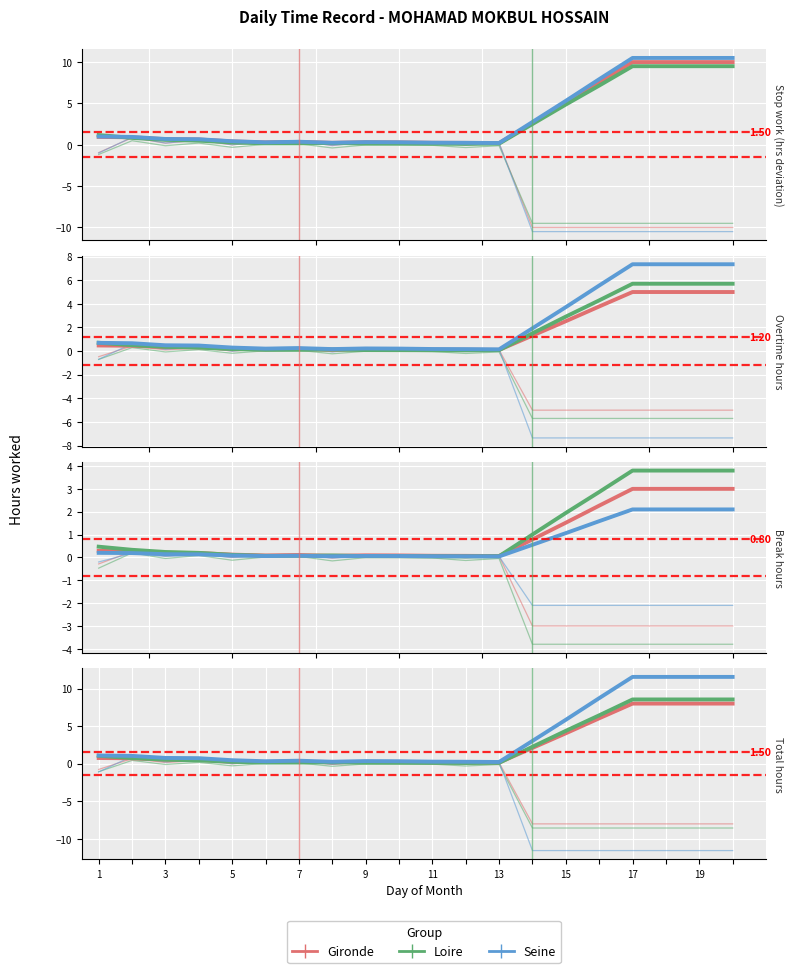

Where is the first local minimum for Loire?

3